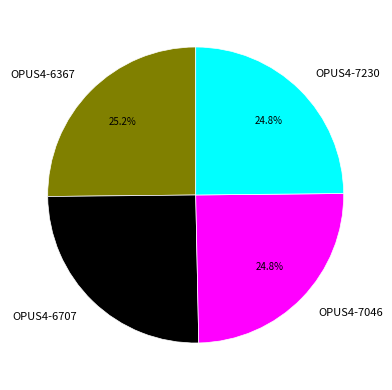

What is the ratio of the value at OPUS4-6367 to the value at OPUS4-6707?

1.0